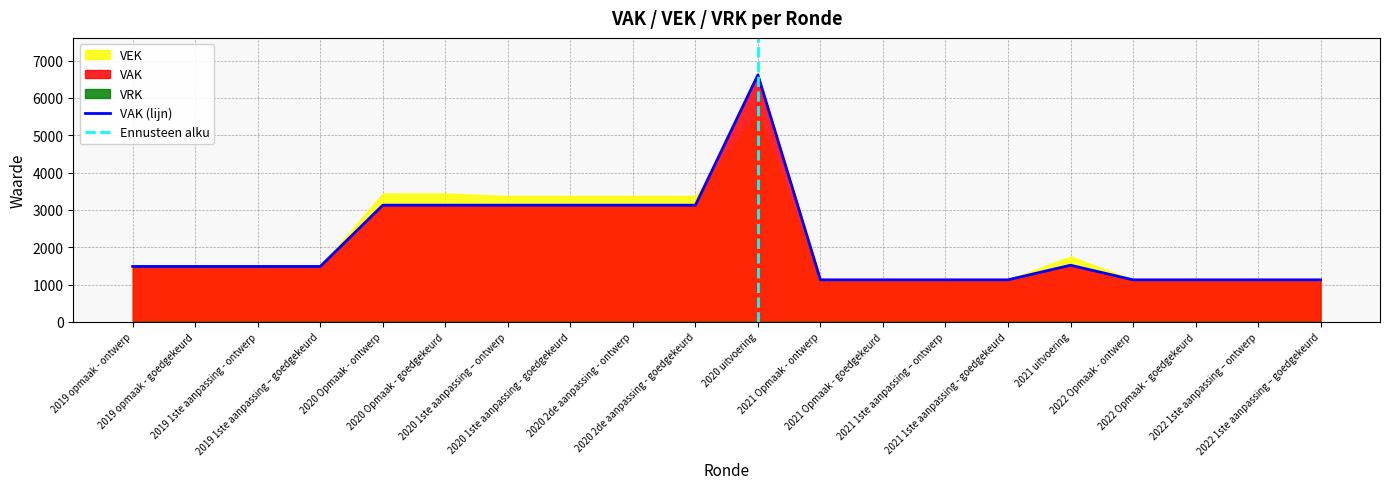

Which series has the largest total across all categories?

VEK